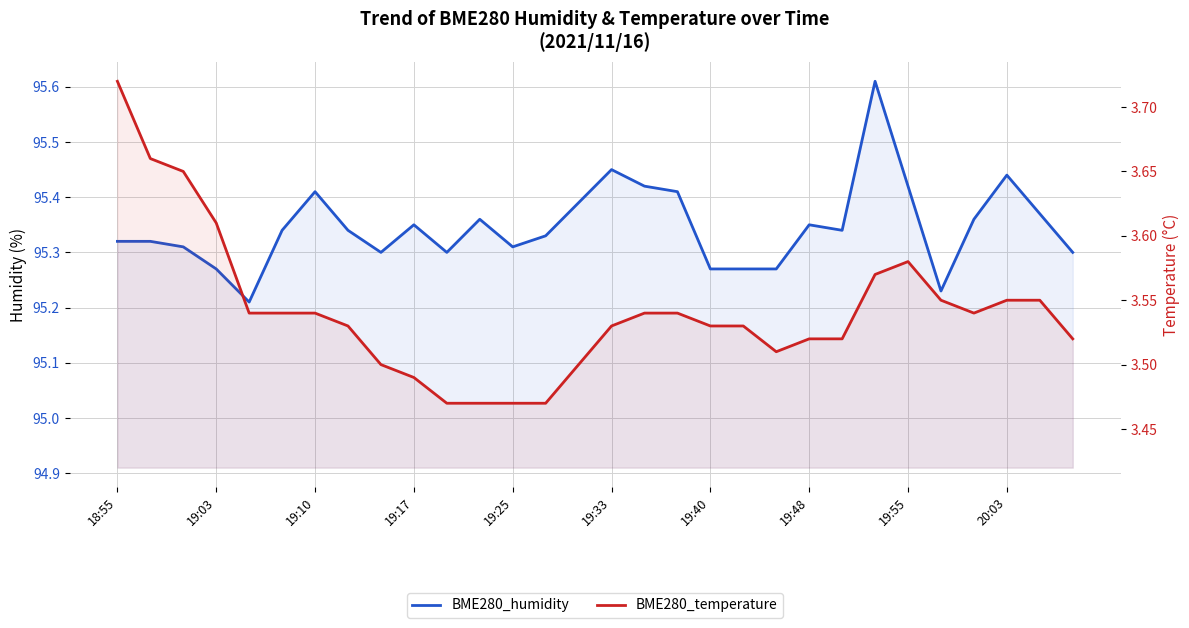

What is the total value across all series at 19:03?

98.9